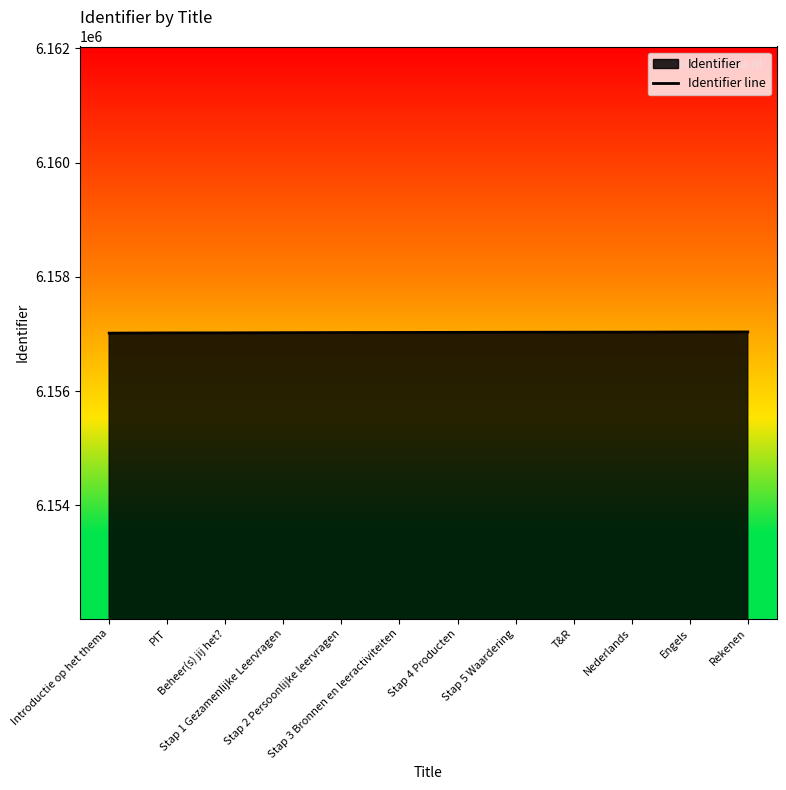

True or false: the data has more than 0 interior local peaks.

False